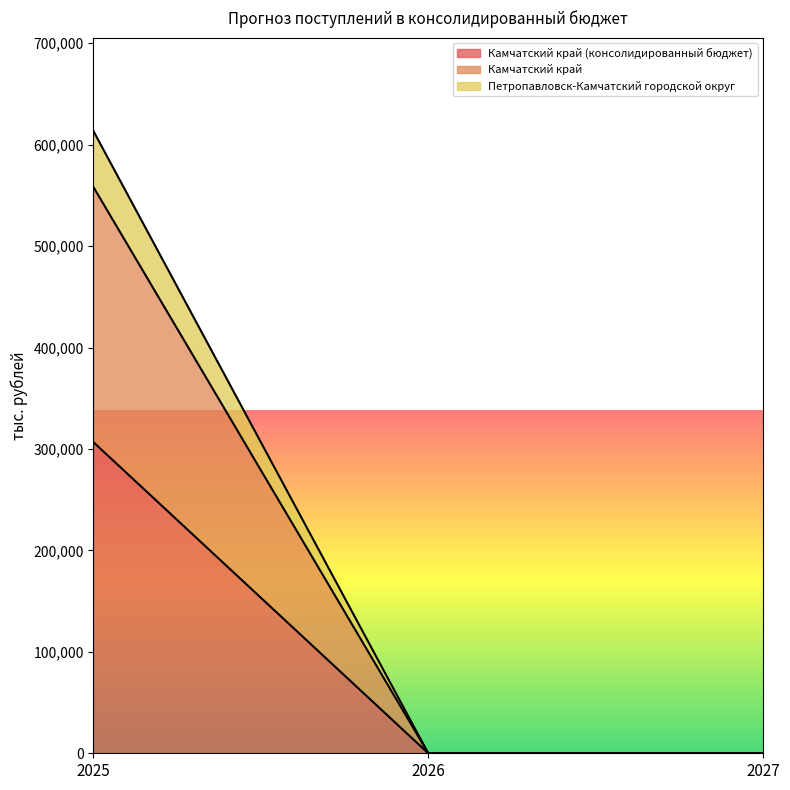

The Камчатский край (консолидированный бюджет) series shows 254007.5 at 2027. True or false?

False